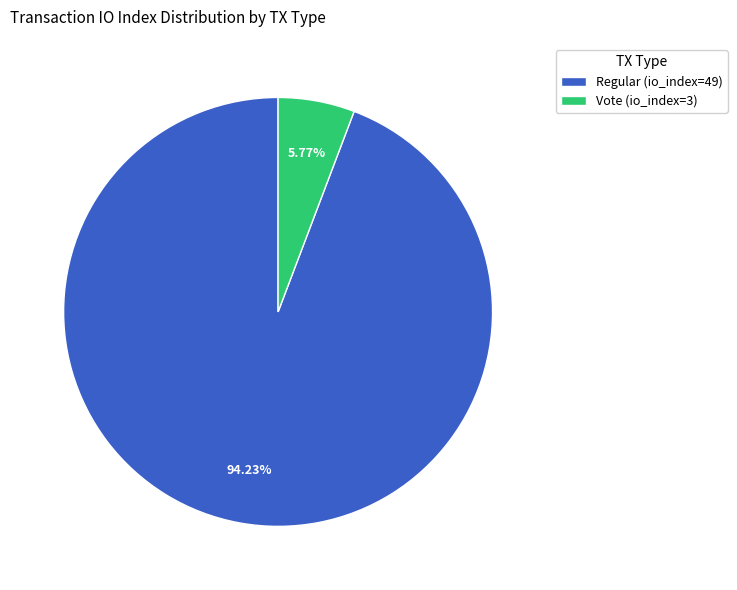

Is it true that Vote (io_index=3) is 6% of the pie?

True